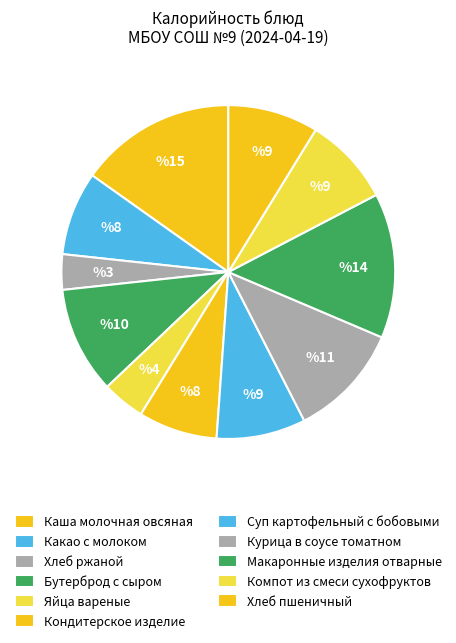

Which category has the biggest portion of the pie?

Каша молочная овсяная